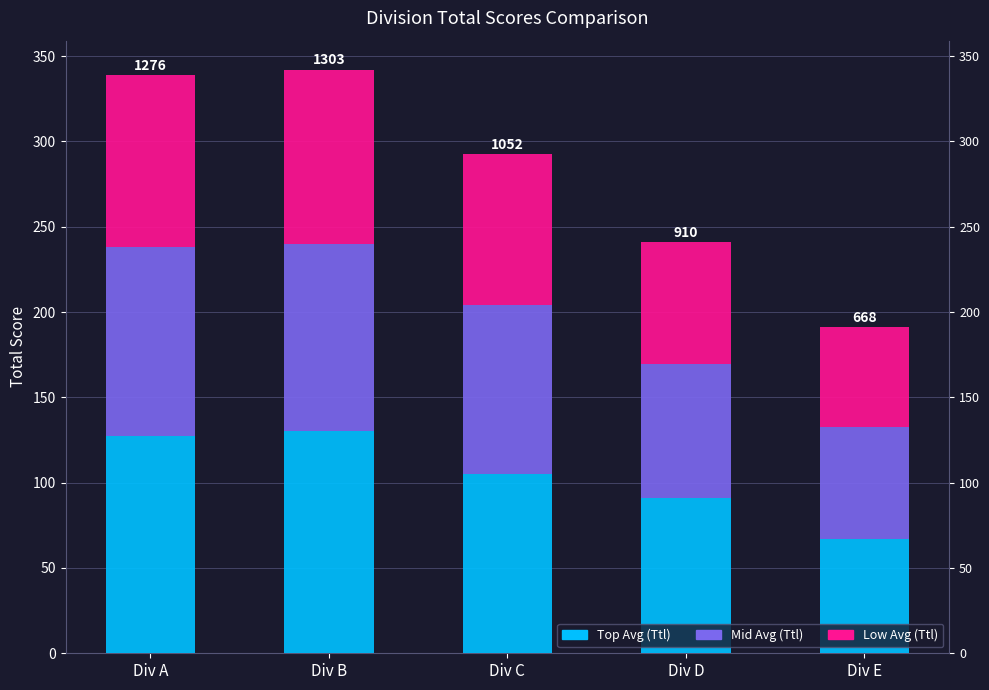

How many data points does each series have?

5